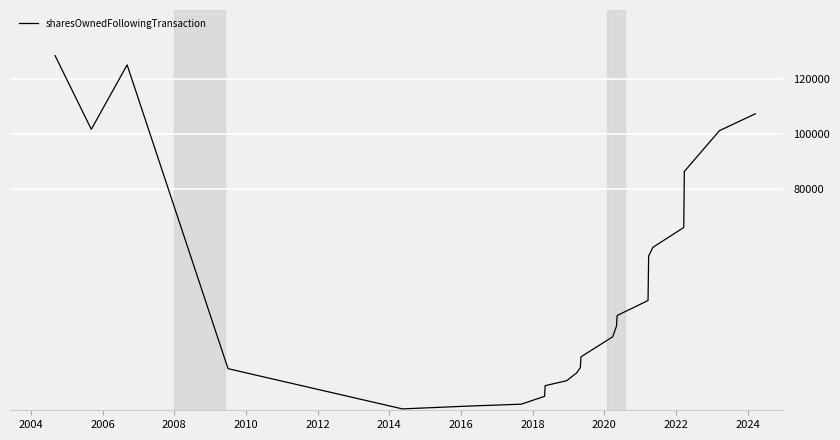

What is the maximum value shown in the chart?

128450